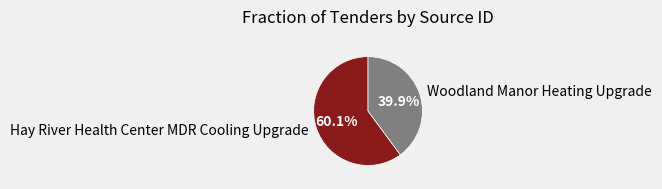

What is the smallest slice in the pie chart?

Woodland Manor Heating Upgrade